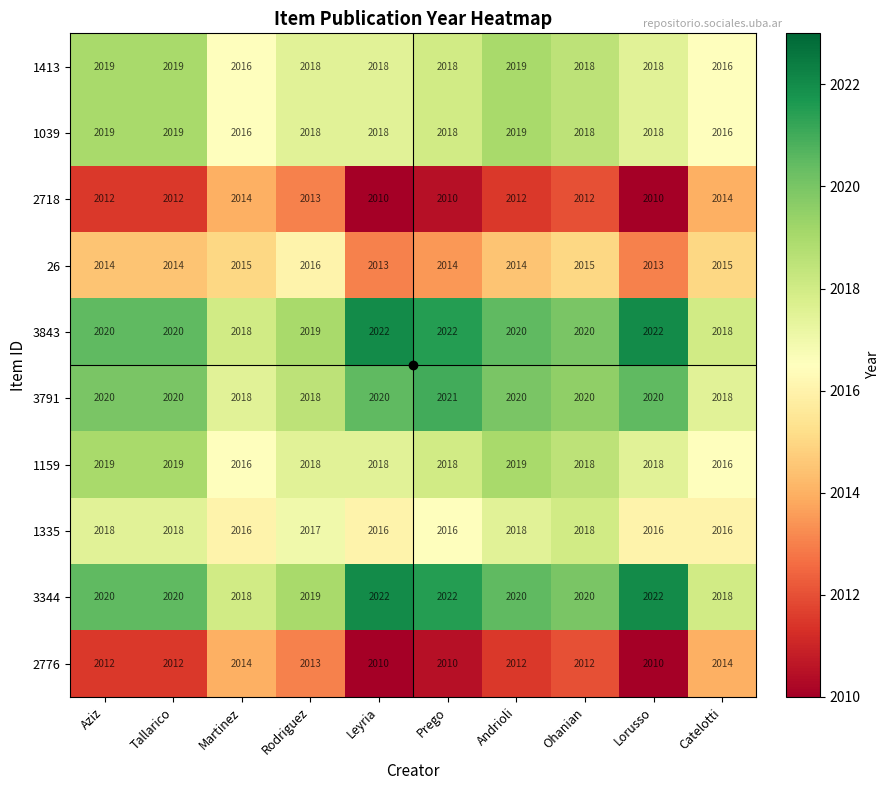

The 1413 series shows 1287 at Tallarico. True or false?

False